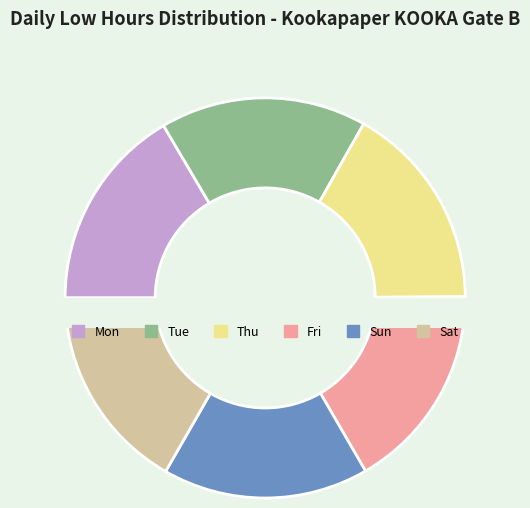

What is the total percentage of Fri and Mon?

33.3%